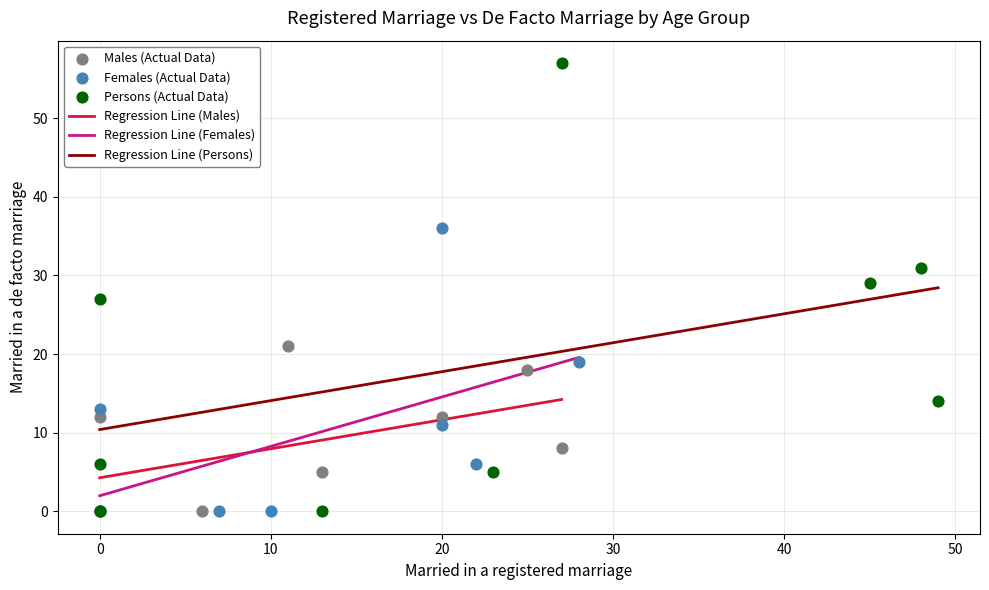

Which series contains the highest Y value?

Persons (Actual Data)